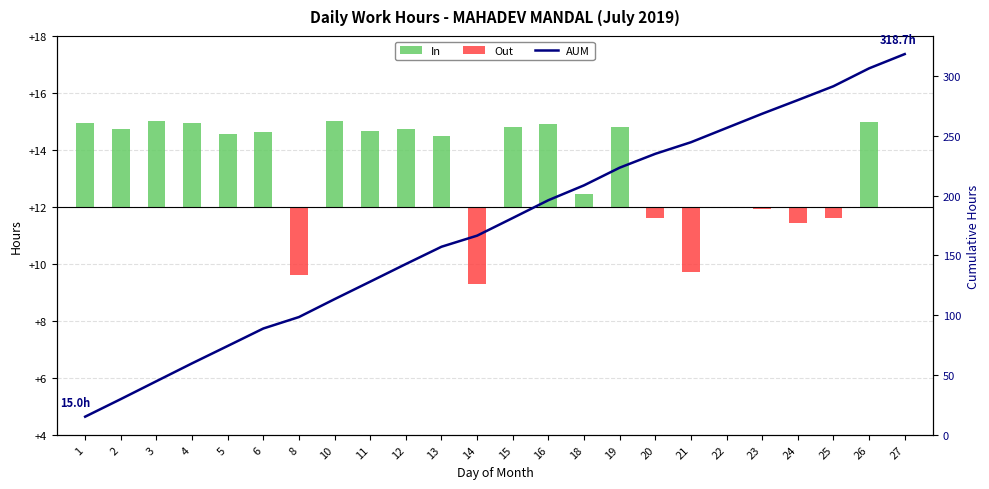

Reading left to right, extract all data points from this chart.

In: 1=3.0	2=2.7	3=3.0	4=3.0	5=2.6	6=2.6	8=0.0	10=3.0	11=2.7	12=2.8	13=2.5	14=0.0	15=2.8	16=2.9	18=0.4	19=2.8	20=0.0	21=0.0	22=0.0	23=0.0	24=0.0	25=0.0	26=3.0	27=0.0
Out: 1=0.0	2=0.0	3=0.0	4=0.0	5=0.0	6=0.0	8=-2.4	10=0.0	11=0.0	12=0.0	13=0.0	14=-2.7	15=0.0	16=0.0	18=0.0	19=0.0	20=-0.4	21=-2.3	22=-0.1	23=-0.1	24=-0.6	25=-0.4	26=0.0	27=-0.1
AUM: 1=15.0	2=29.7	3=44.7	4=59.6	5=74.2	6=88.8	8=98.4	10=113.4	11=128.1	12=142.8	13=157.3	14=166.6	15=181.4	16=196.3	18=208.8	19=223.5	20=235.2	21=244.9	22=256.8	23=268.7	24=280.2	25=291.8	26=306.8	27=318.7